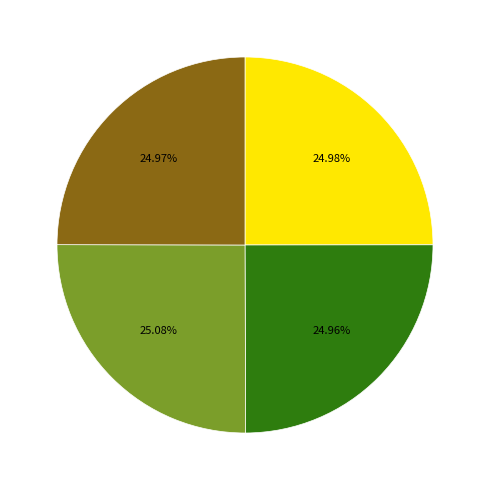

Does any single category account for the majority?

No